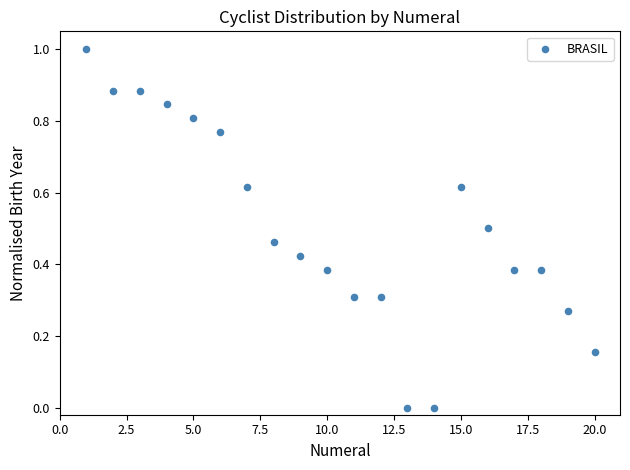

What is the range of X values (max minus min)?

19.0